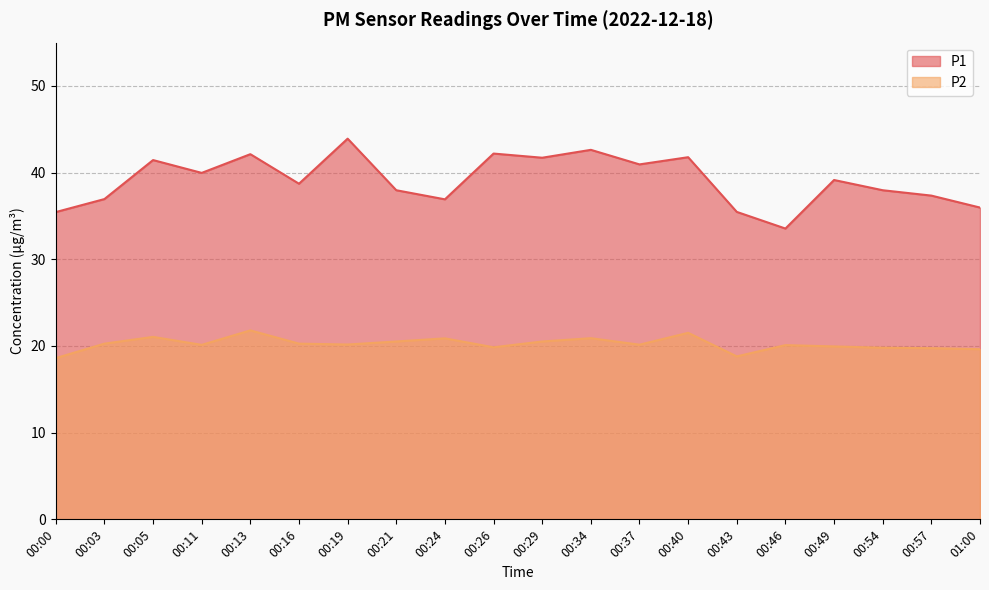

Between 00:11 and 00:34, which series saw the biggest shift?

P1